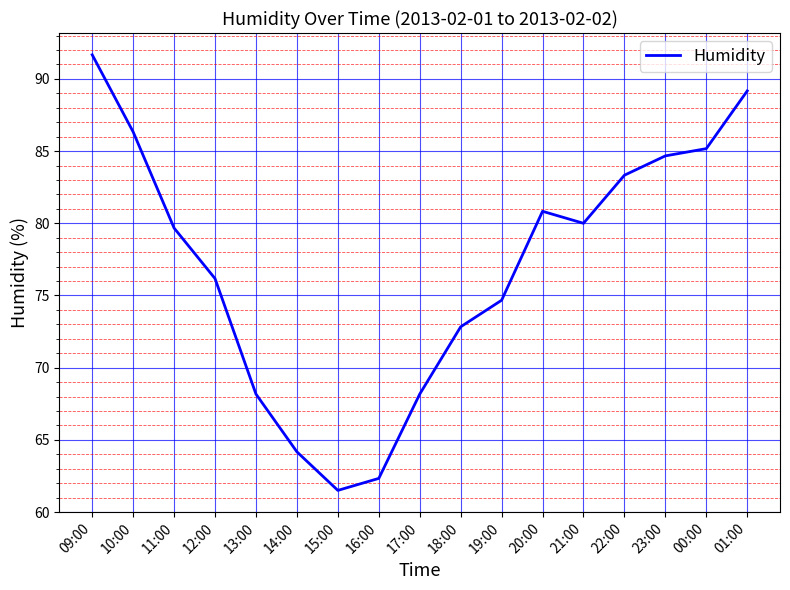

Which has a higher value, 15:00 or 23:00?

23:00